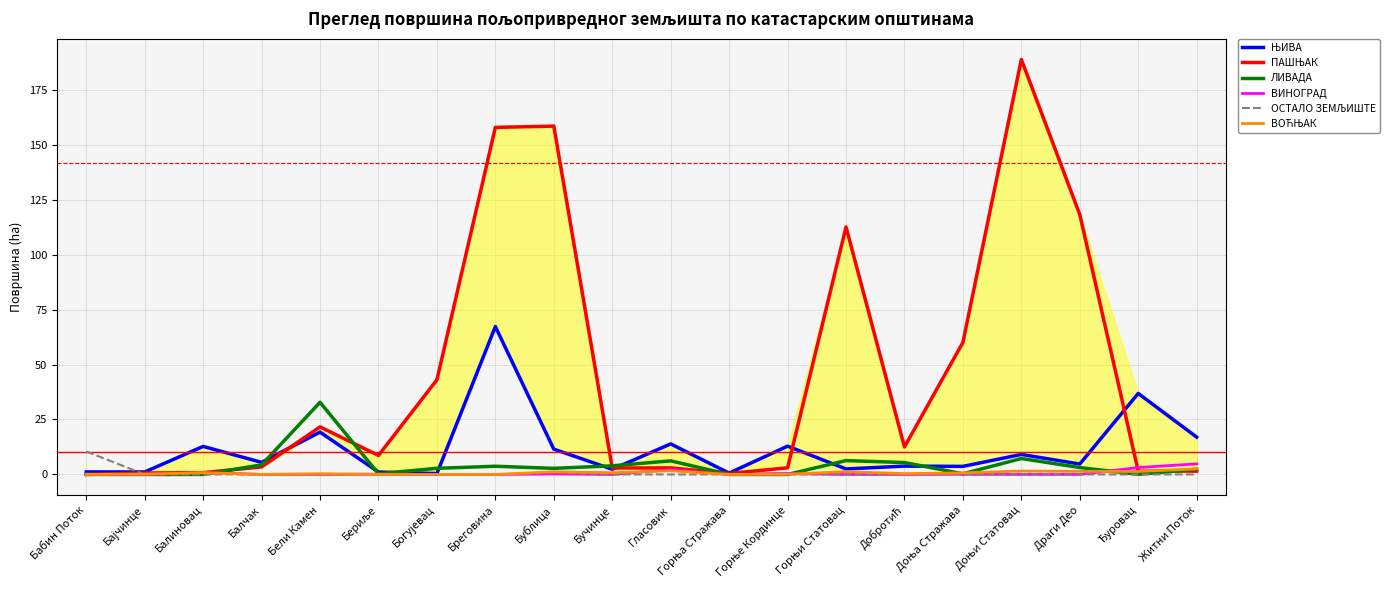

Rank the categories by ВИНОГРАД value from highest to lowest.

Житни Поток, Ђуровац, Гласовик, Балиновац, Горње Кординце, Бублица, Бериље, Доња Стражава, Бабин Поток, Бајчинце, Балчак, Бели Камен, Богујевац, Бреговина, Бучинце, Горња Стражава, Горњи Статовац, Добротић, Доњи Статовац, Драги Део